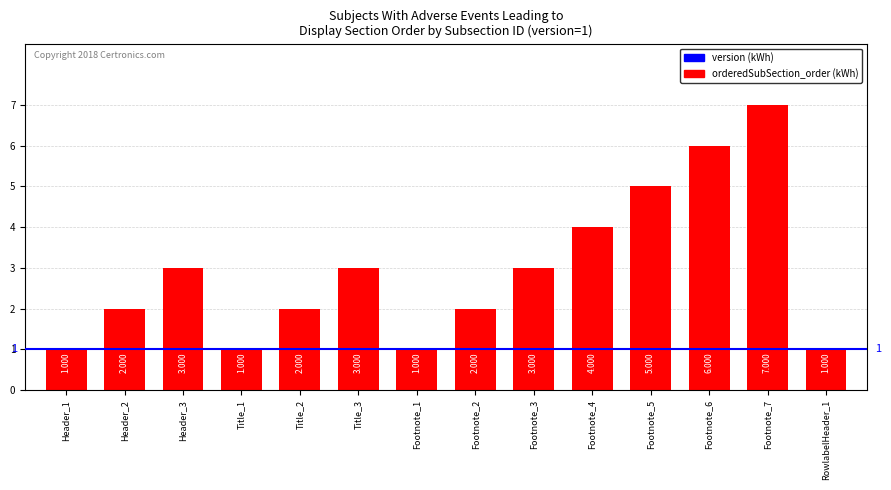

What is the minimum value shown in the chart?

1